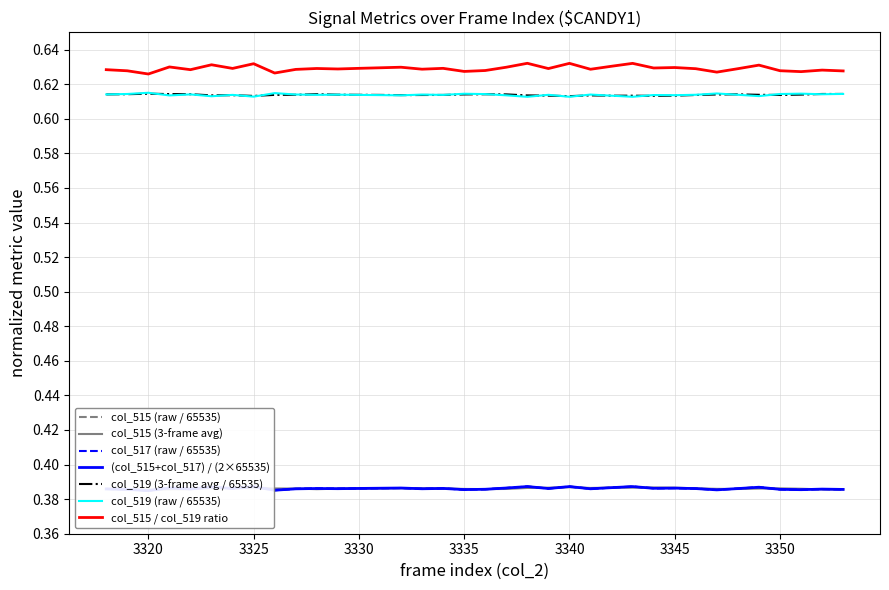

Which series has the largest range (max minus min)?

col_515